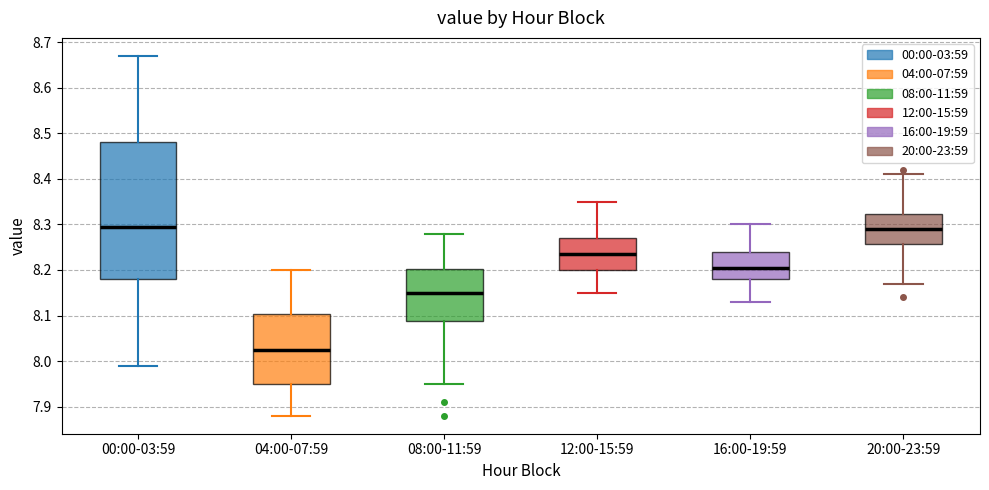

Reading left to right, read every box against the y-axis: the position of its median line, the range the box covers, and the ends of its whiskers. The values are not printed on the chart, so give them approximately, as read against the axis.

00:00-03:59: median 8.30, box 8.18 to 8.48, whiskers 7.99 to 8.67
04:00-07:59: median 8.03, box 7.95 to 8.10, whiskers 7.88 to 8.20
08:00-11:59: median 8.15, box 8.09 to 8.20, whiskers 7.95 to 8.28
12:00-15:59: median 8.24, box 8.20 to 8.27, whiskers 8.15 to 8.35
16:00-19:59: median 8.21, box 8.18 to 8.24, whiskers 8.13 to 8.30
20:00-23:59: median 8.29, box 8.26 to 8.32, whiskers 8.17 to 8.41